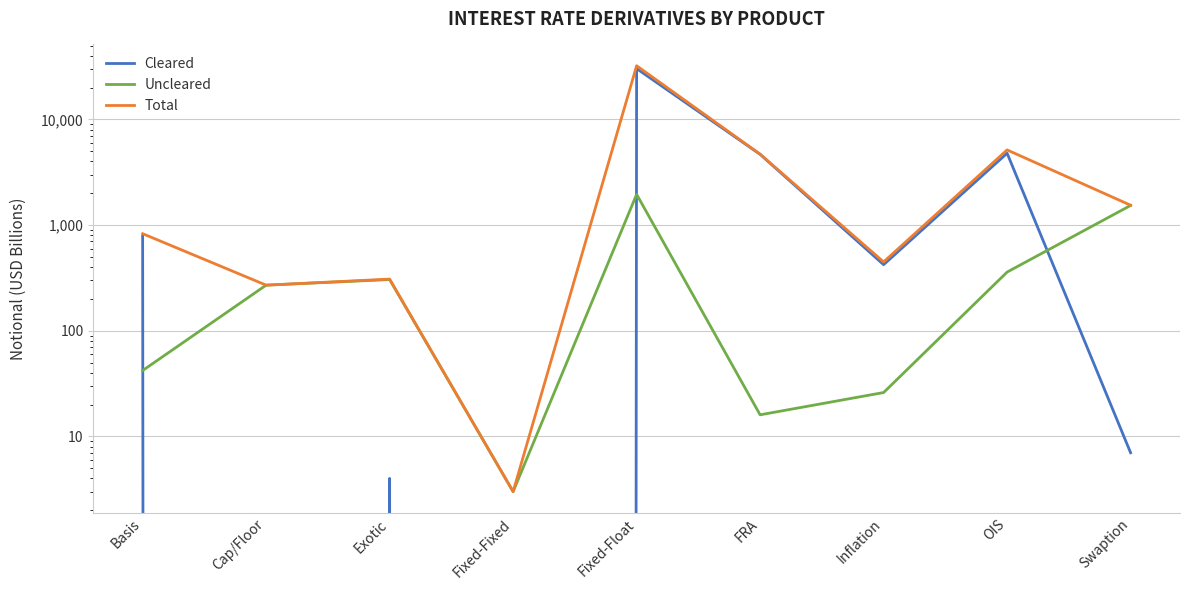

Which series has the largest total across all categories?

Total